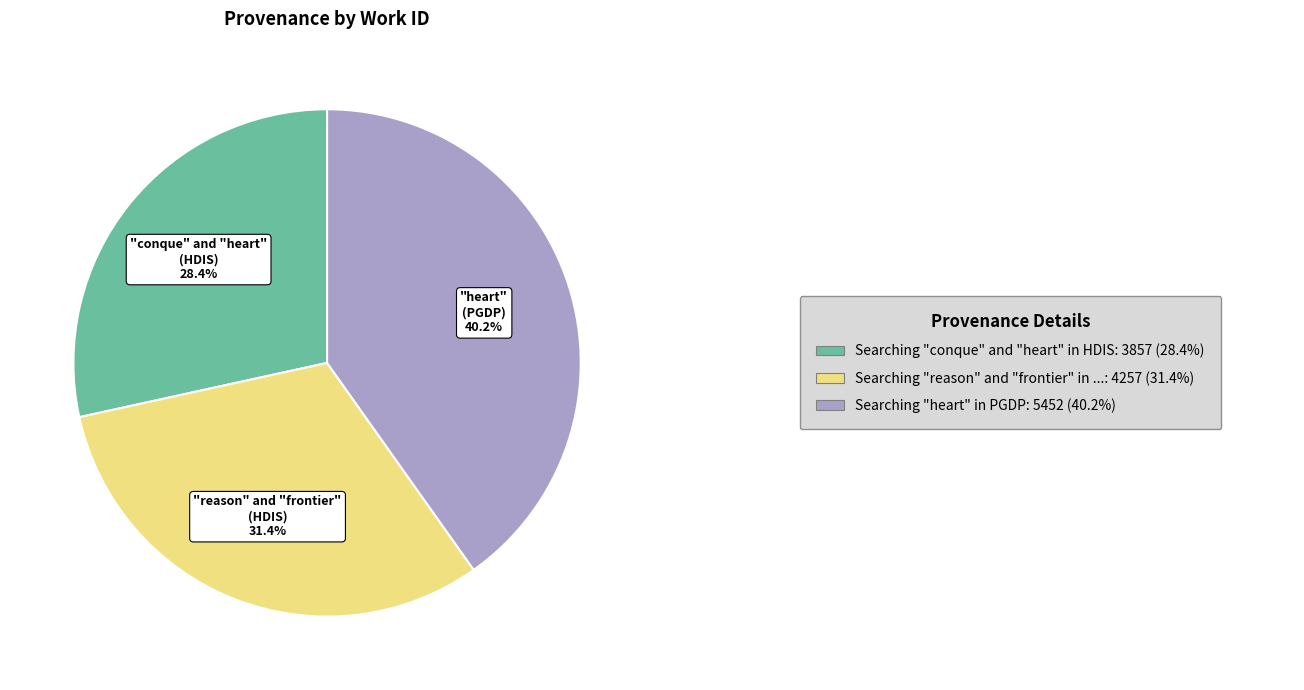

To the nearest percent, what is the difference between the largest and smallest slice percentages?

12%